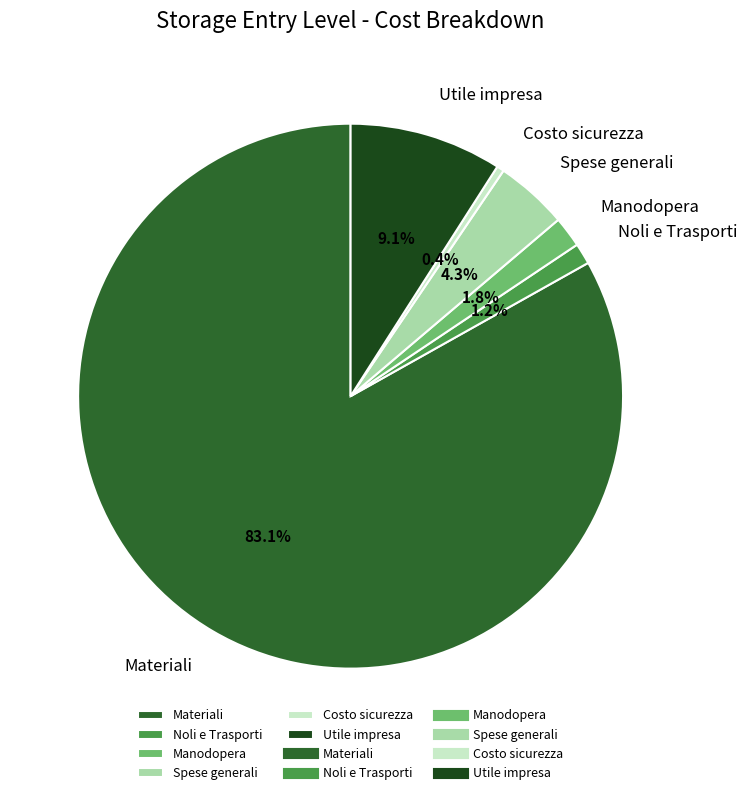

To the nearest percent, what is the combined percentage of Manodopera and Utile impresa?

11%